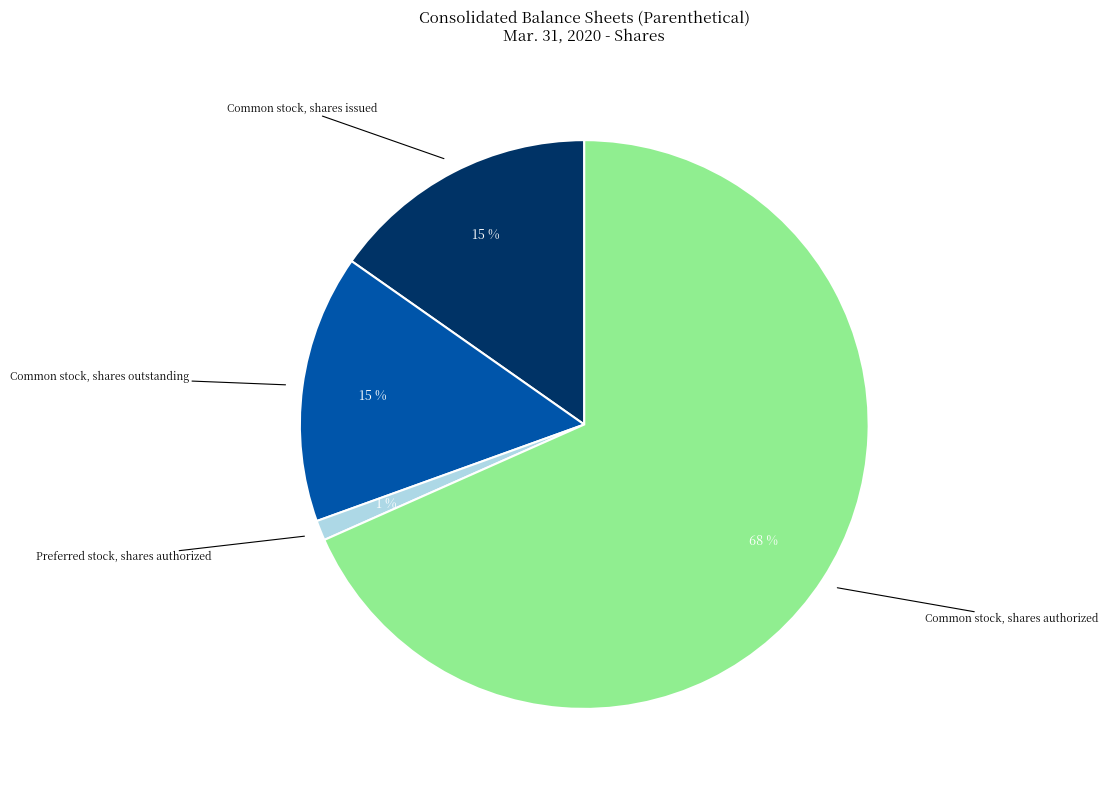

Is there a majority slice in this chart?

Yes